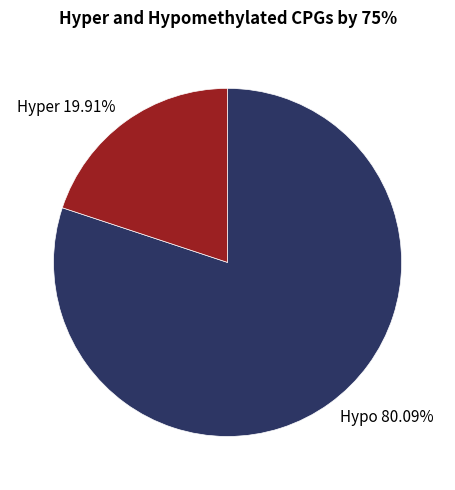

Is there any slice that represents more than half of the pie?

Yes